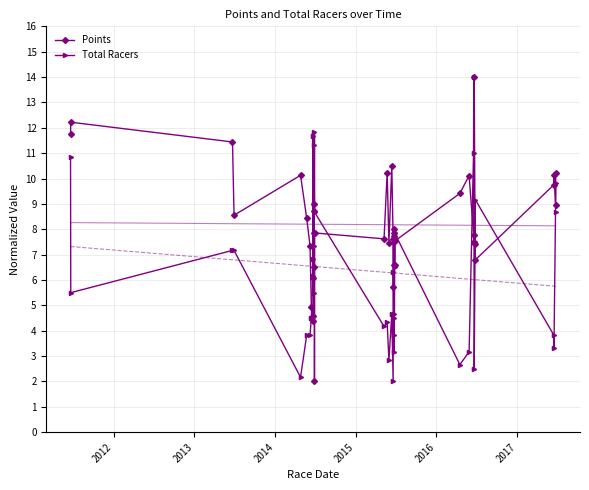

What is the maximum value for Total Racers?

14.0